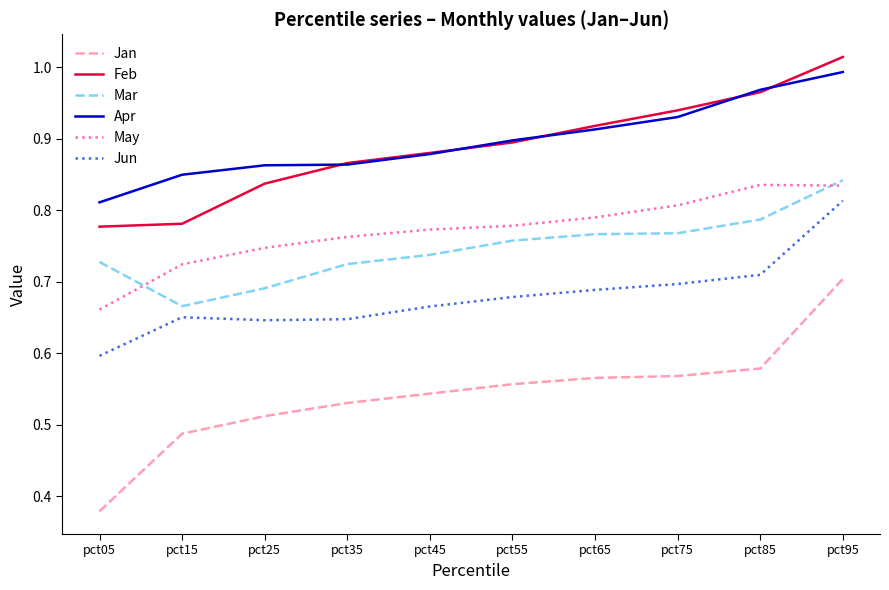

What is the spread (max minus min) of values at pct35?

0.3